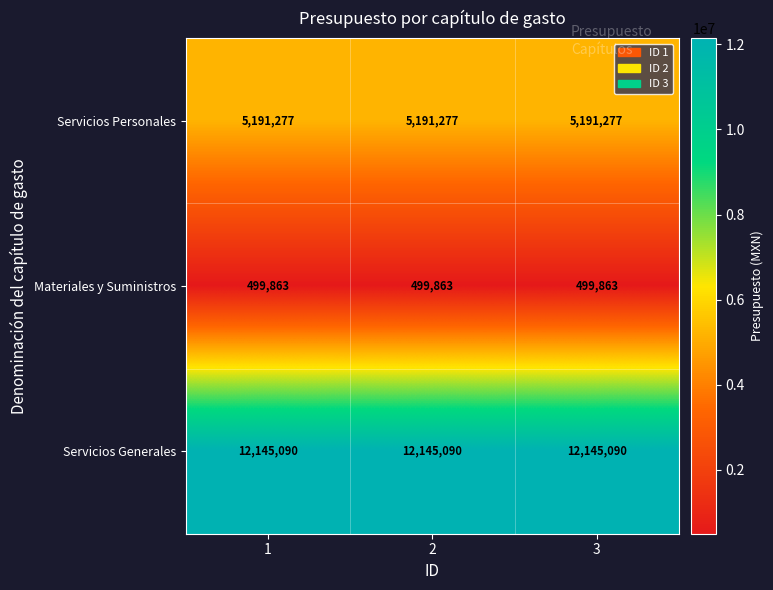

True or false: Materiales y Suministros has a value of 499863 at 1.

True